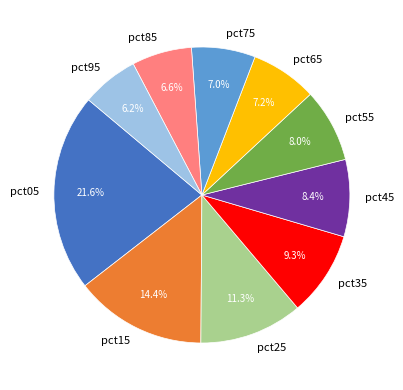

What is the largest slice in the pie chart?

pct05